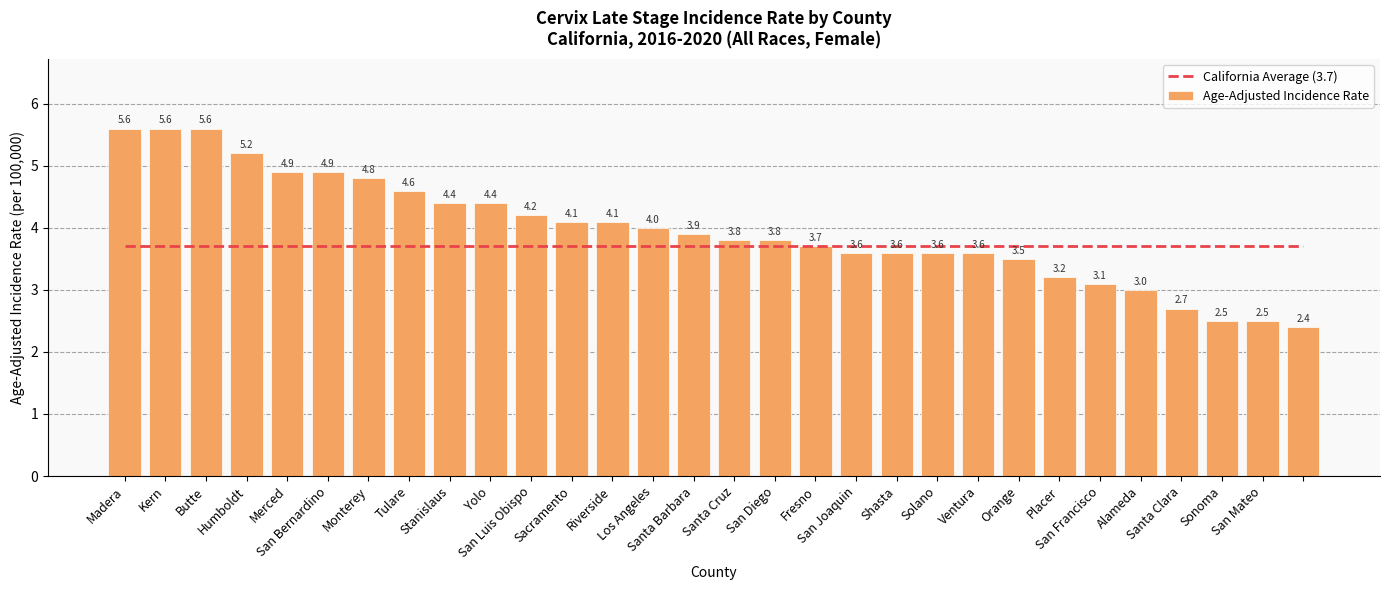

What is the total value across all series at Placer?

6.9